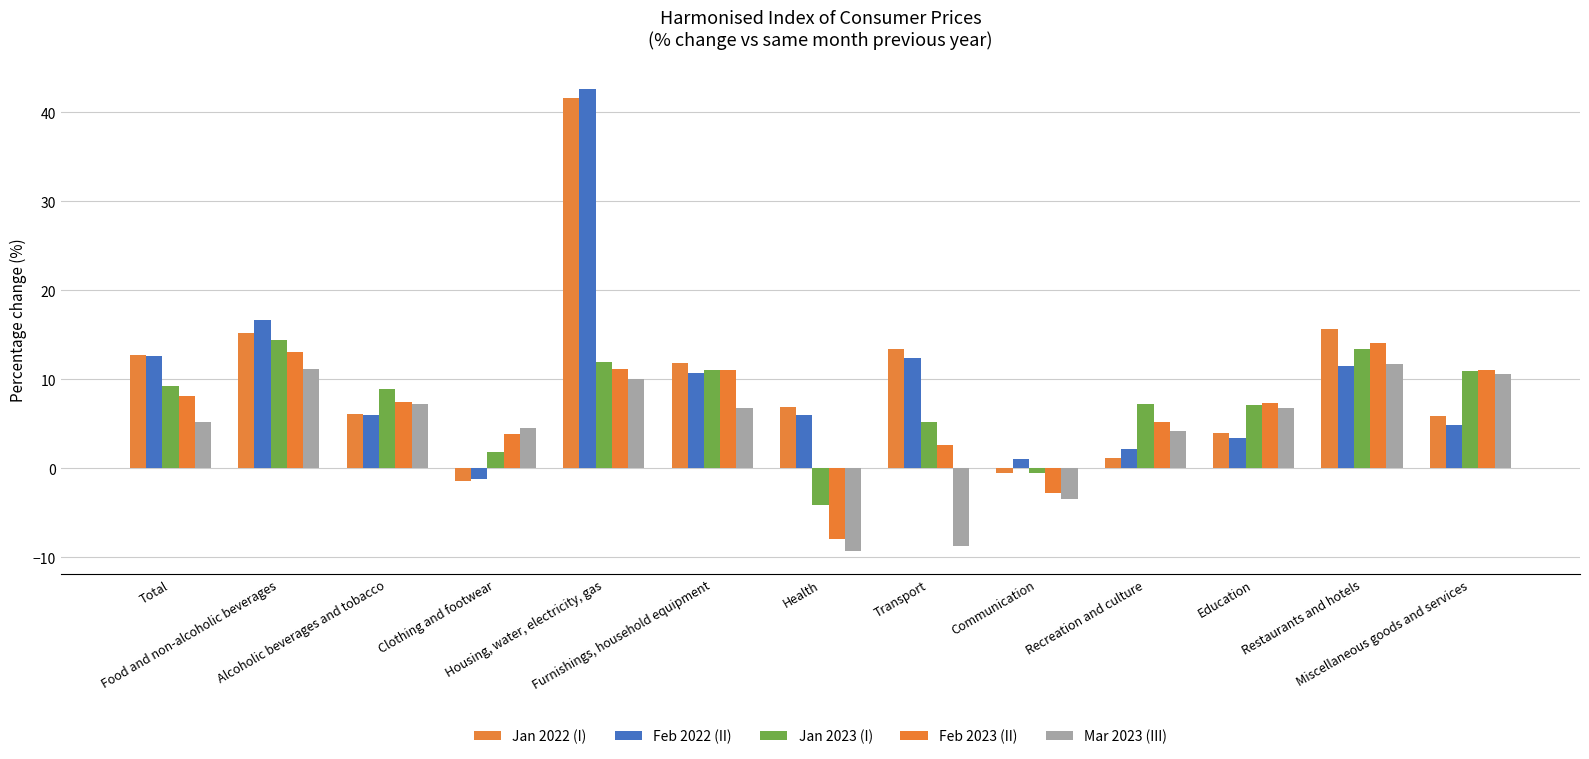

Which series has the largest total across all categories?

Jan 2022 (I)